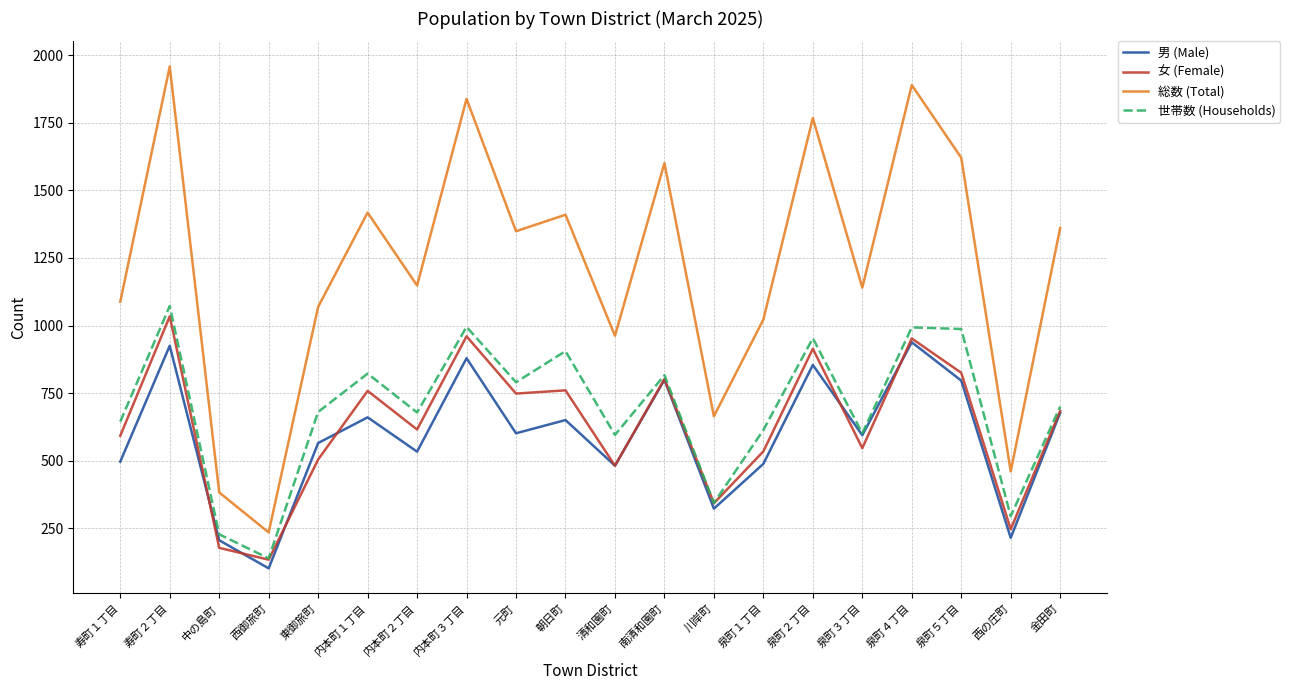

What are all the series names shown in the legend?

男 (Male), 女 (Female), 総数 (Total), 世帯数 (Households)